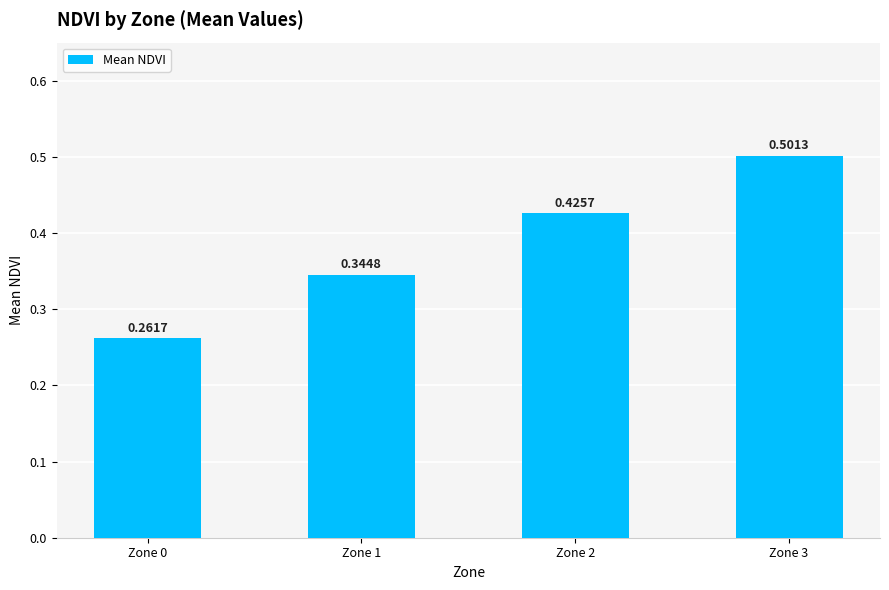

List the labels in order of value, smallest first.

Zone 0, Zone 1, Zone 2, Zone 3